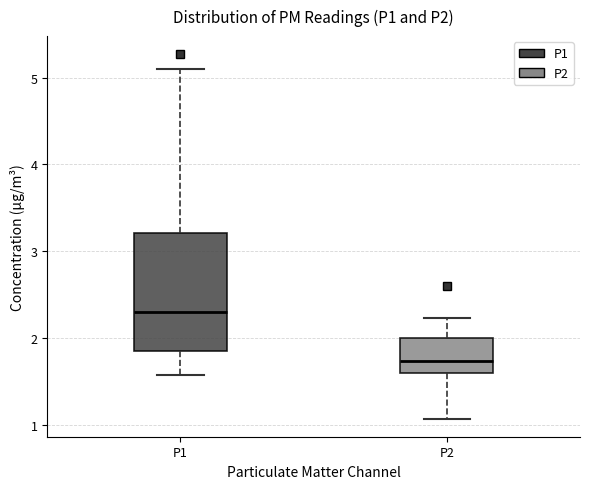

Where does the upper whisker of the box for P2 end on the y-axis? The values are not printed on the chart, so give them approximately, as read against the axis.

2.2